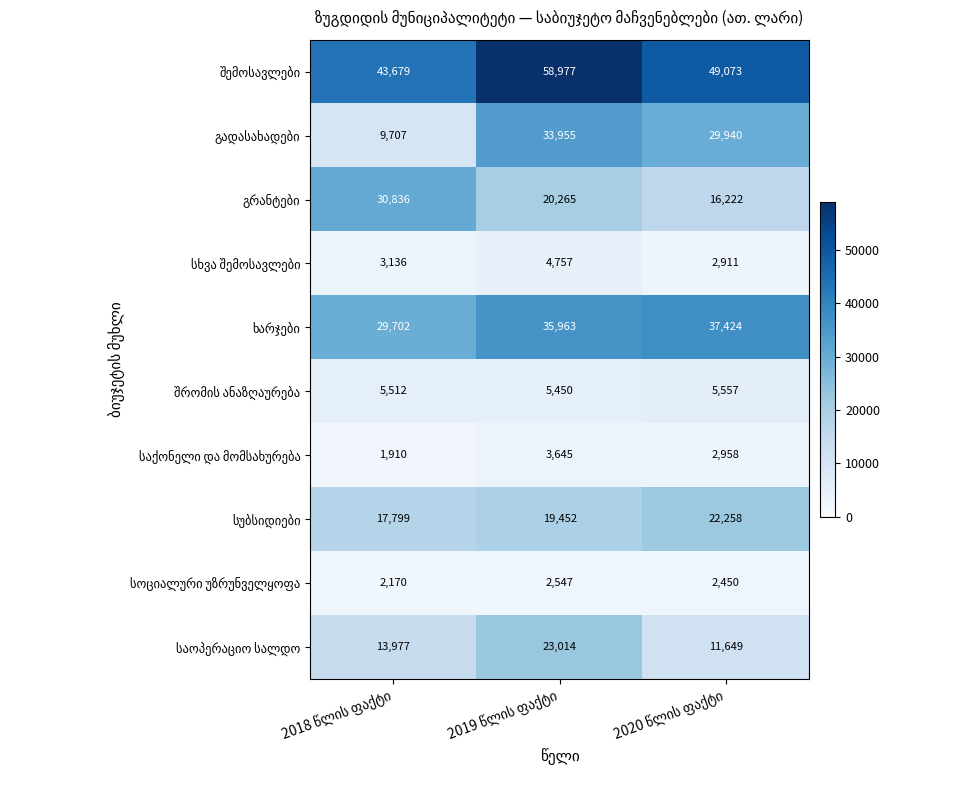

At how many categories does at least one series exceed 27360?

3